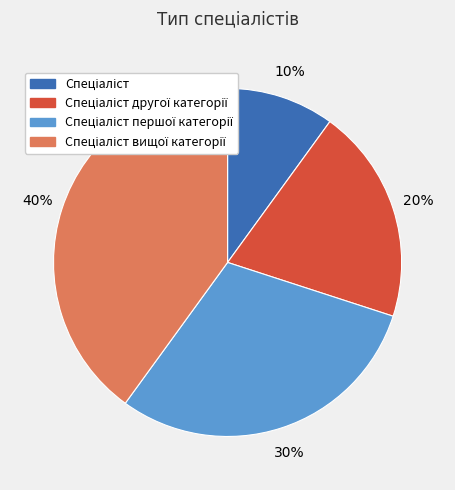

Does any single category account for the majority?

No